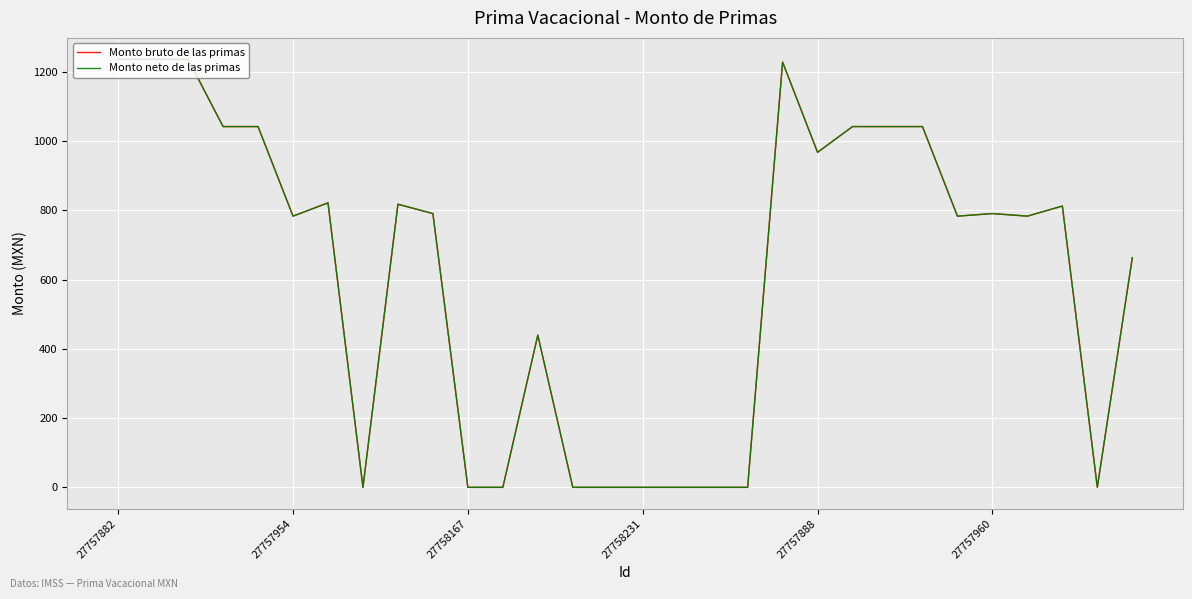

What is the highest value of the Monto neto de las primas series?

1236.2